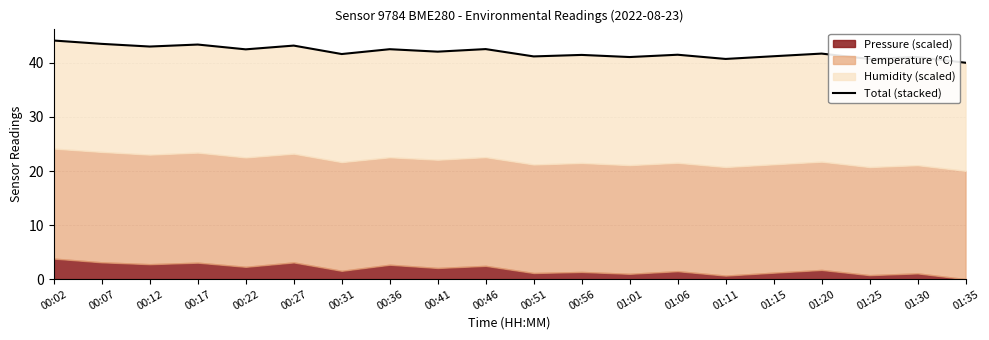

The chart shows a value of 43.2 at 00:27. True or false?

True